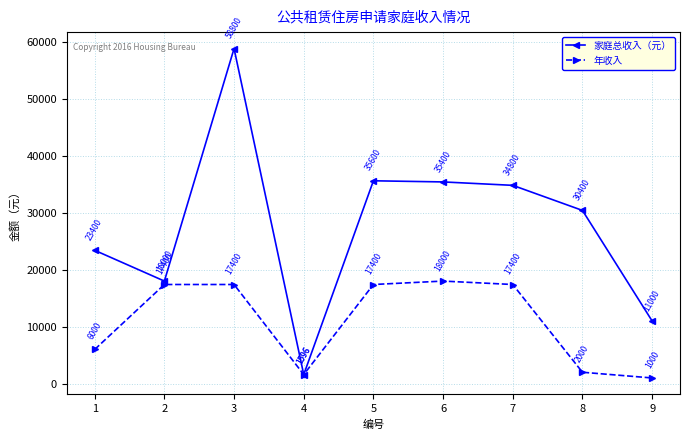

Reading left to right, extract all data points from this chart.

家庭总收入（元）: 1=23400	2=18000	3=58800	4=1596	5=35600	6=35400	7=34800	8=30400	9=11000
年收入: 1=6000	2=17400	3=17400	4=1596	5=17400	6=18000	7=17400	8=2000	9=1000